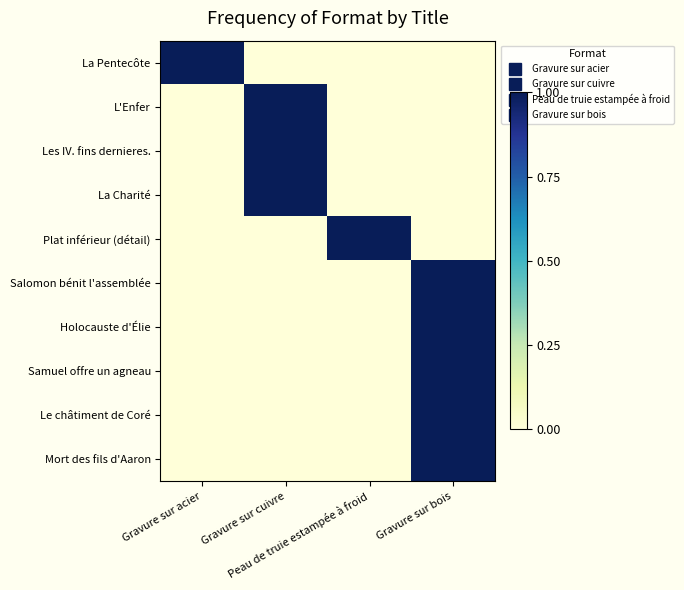

How many series are shown in this chart?

10